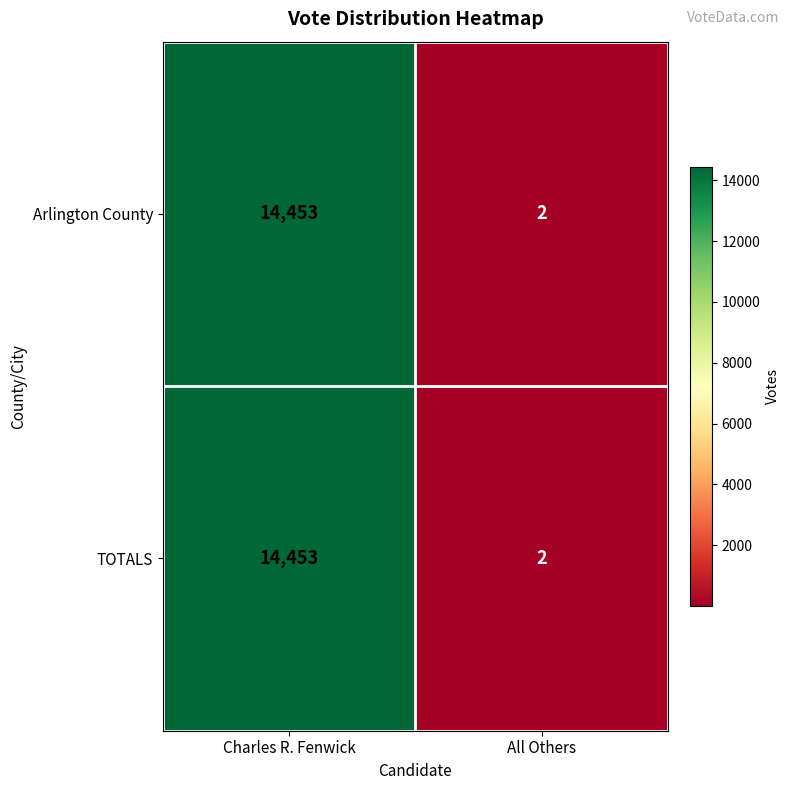

Reading right to left, extract all data points from this chart.

Arlington County: 2	14453
TOTALS: 2	14453